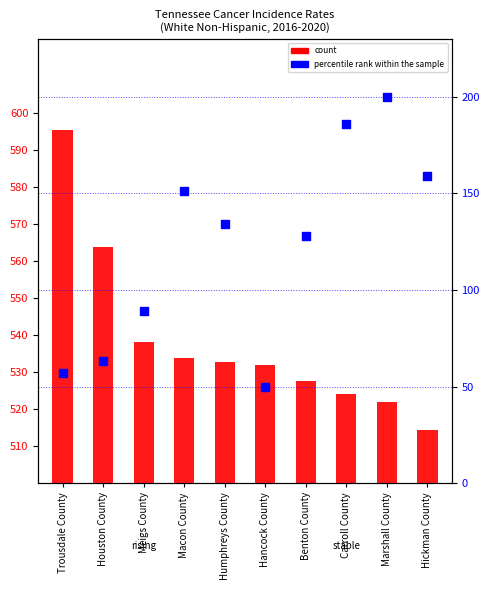

Which series has the largest Y range (max minus min)?

percentile rank within the sample